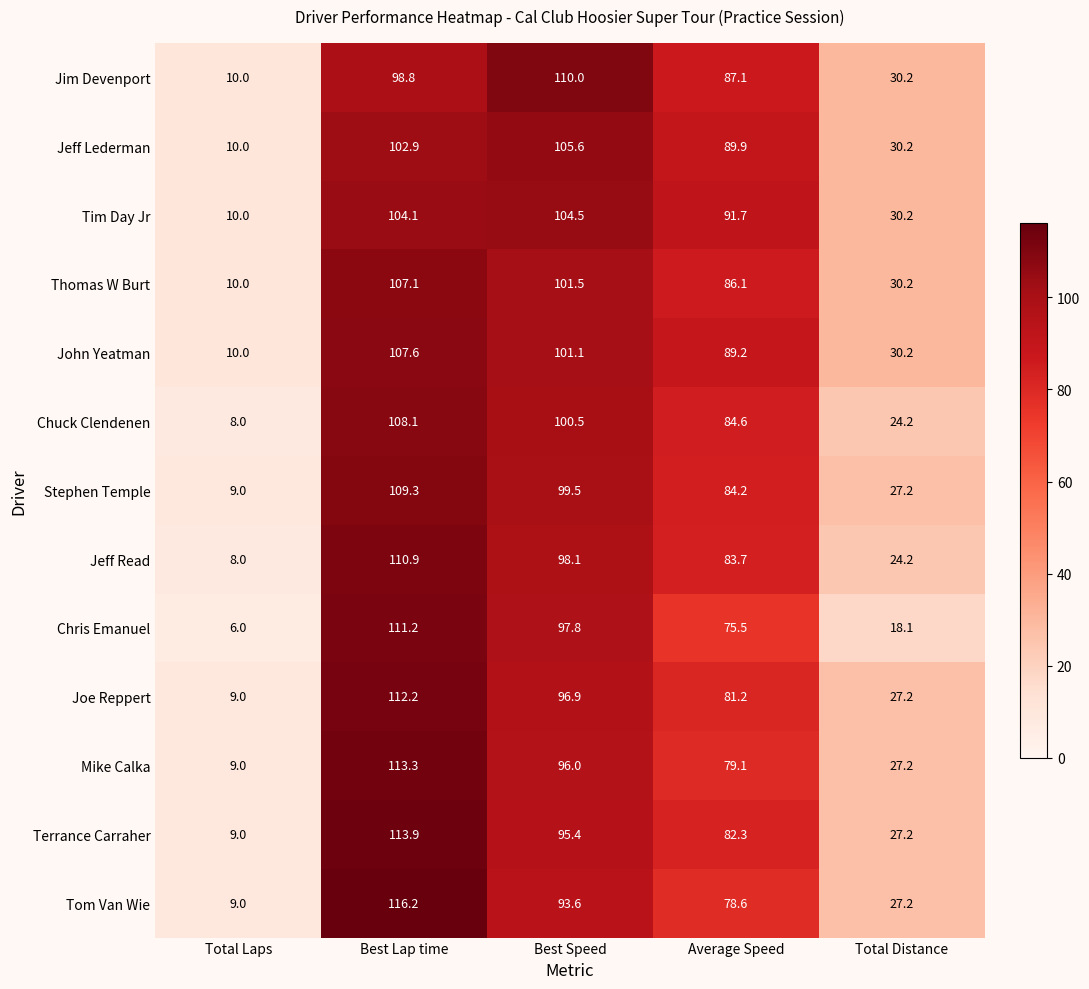

What is the average value of the Mike Calka series?

64.9